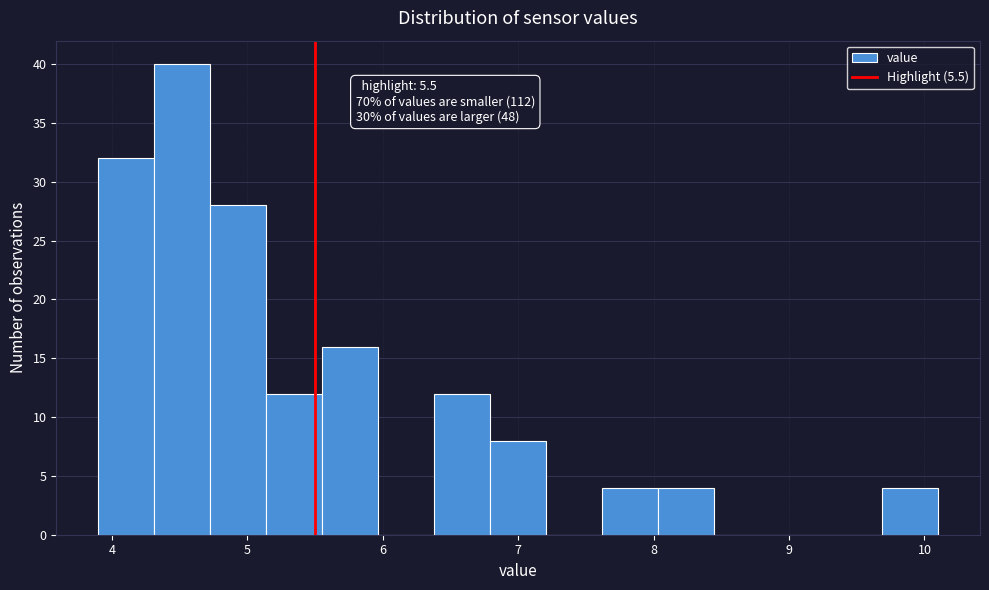

Which range on the x-axis has the tallest bar?

4.3 to 4.7